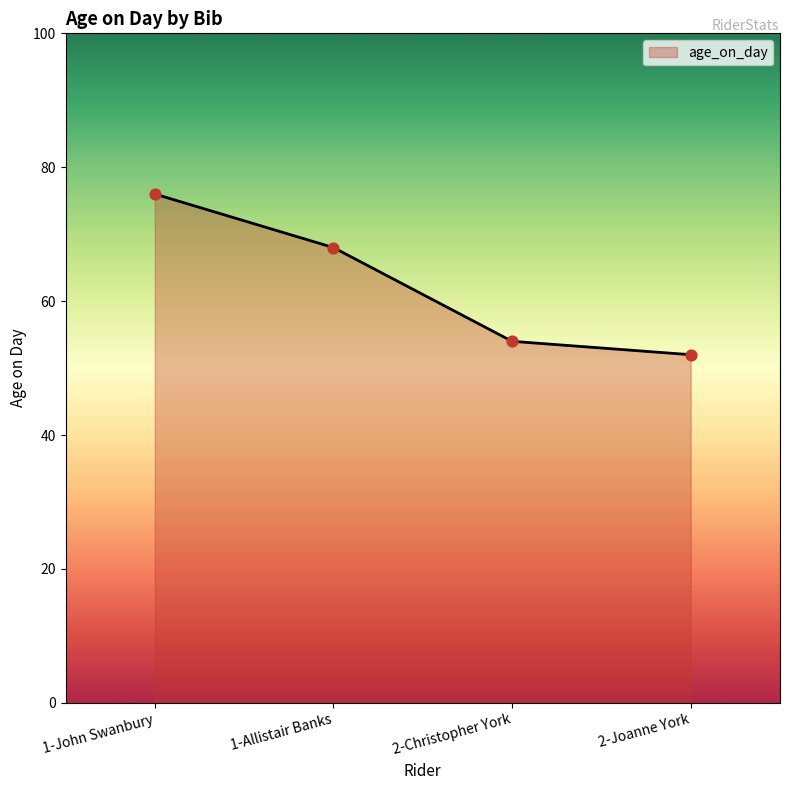

What is the ratio of the value at 1-John Swanbury to the value at 2-Christopher York?

1.4